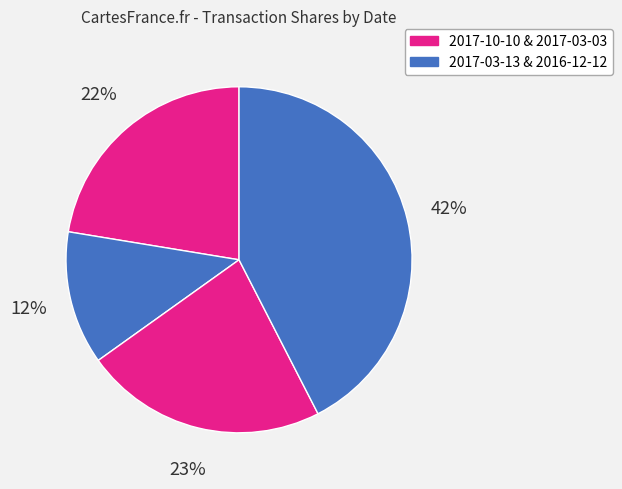

Is there any slice that represents more than half of the pie?

No